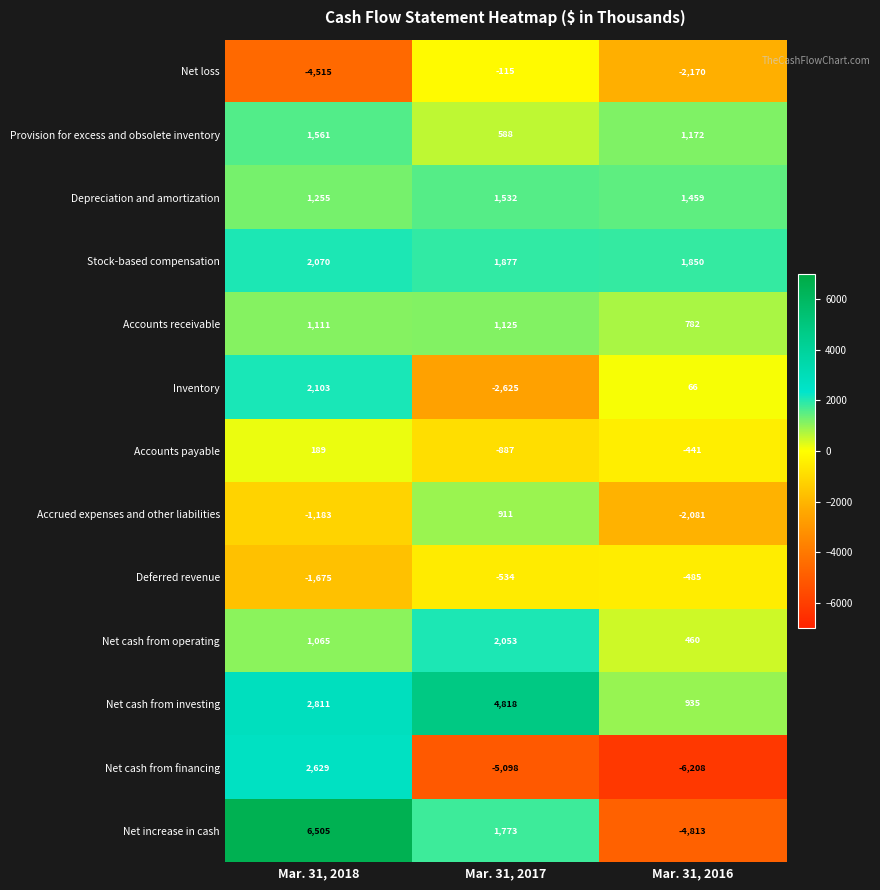

At Mar. 31, 2017, list the series in order from largest to smallest.

Net cash from investing, Net cash from operating, Stock-based compensation, Net increase in cash, Depreciation and amortization, Accounts receivable, Accrued expenses and other liabilities, Provision for excess and obsolete inventory, Net loss, Deferred revenue, Accounts payable, Inventory, Net cash from financing